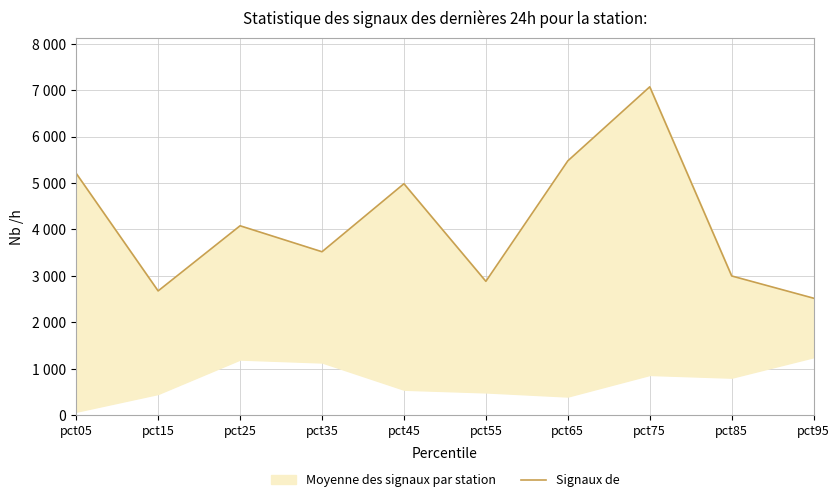

Does the chart display data point markers on the line(s)?

No